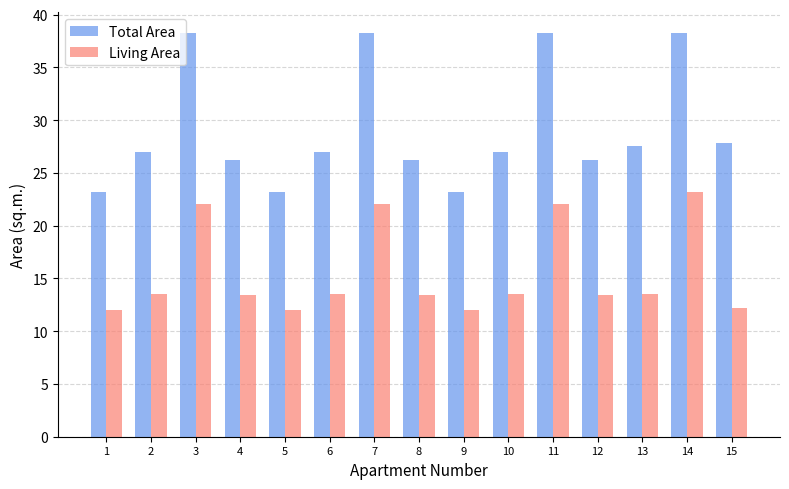

What is the difference between the highest and lowest values at 4?

12.8